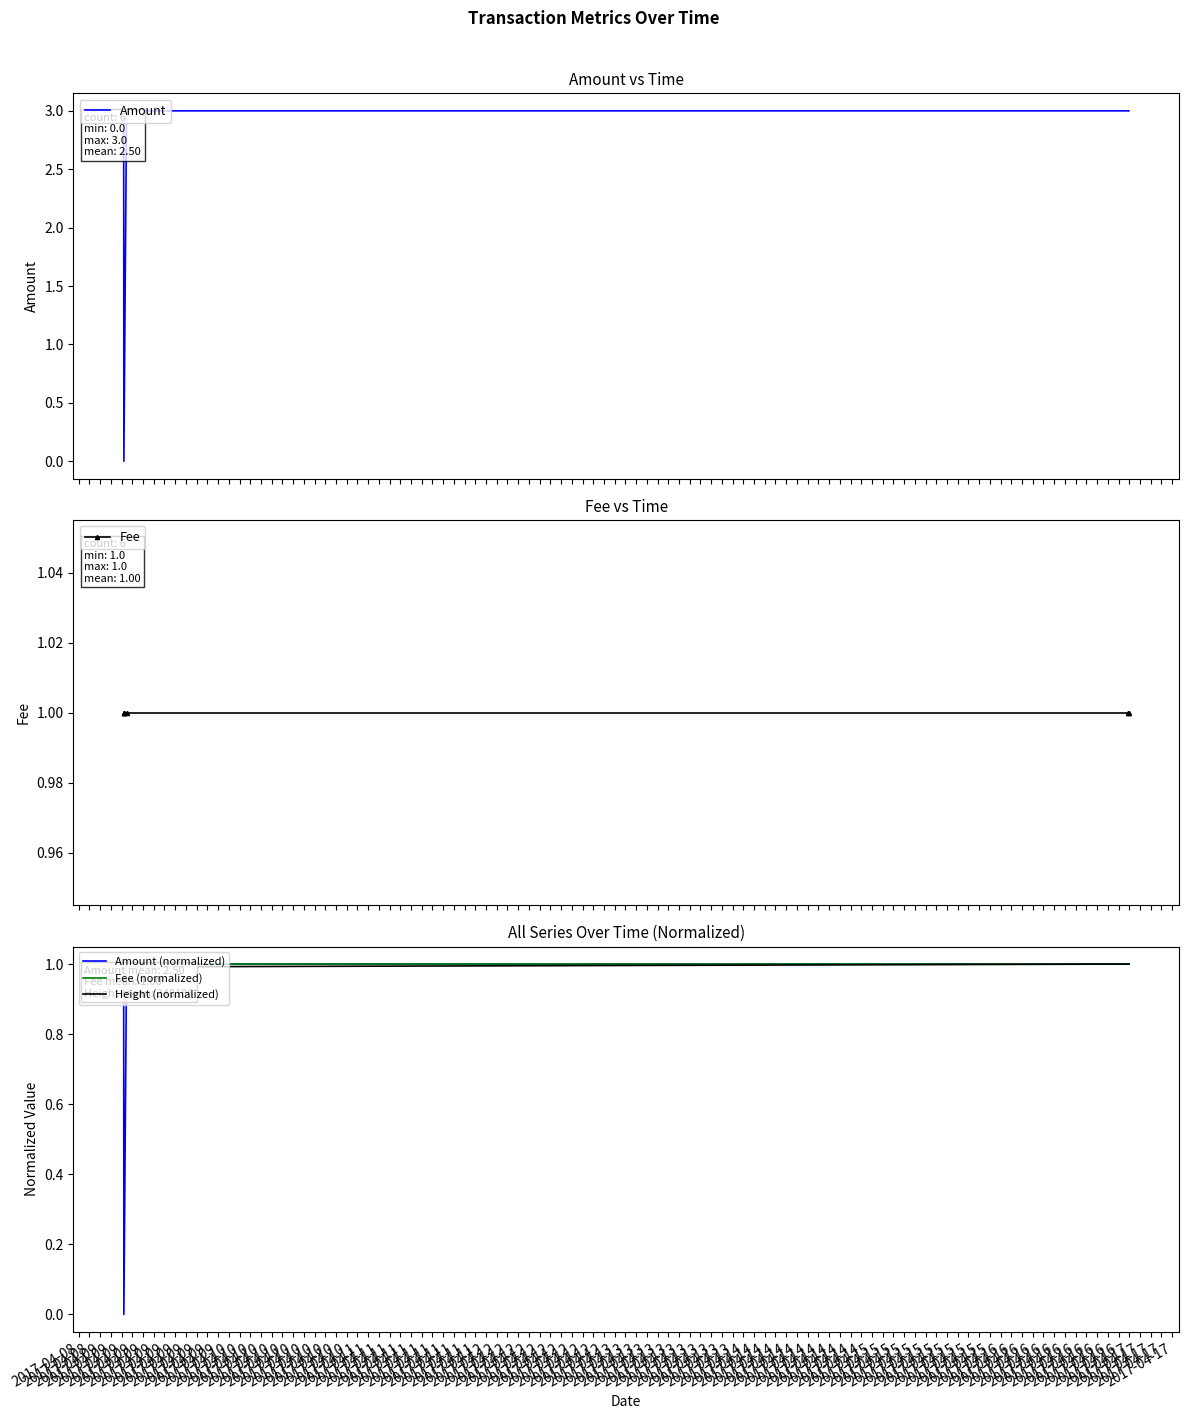

Count the number of categories in the chart.

6